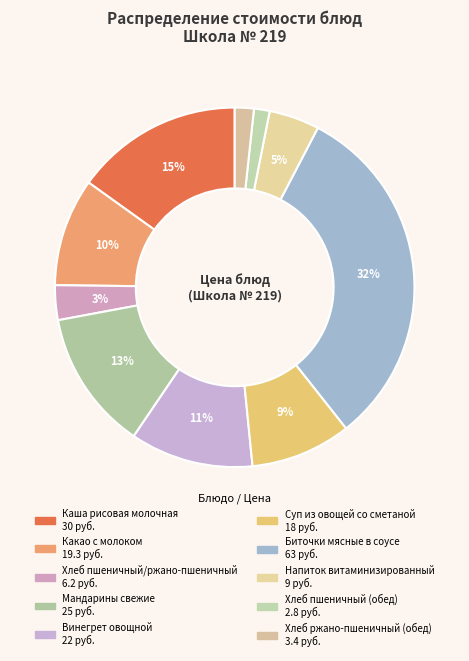

To the nearest percent, what portion does Хлеб пшеничный/ржано-пшеничный represent?

3%